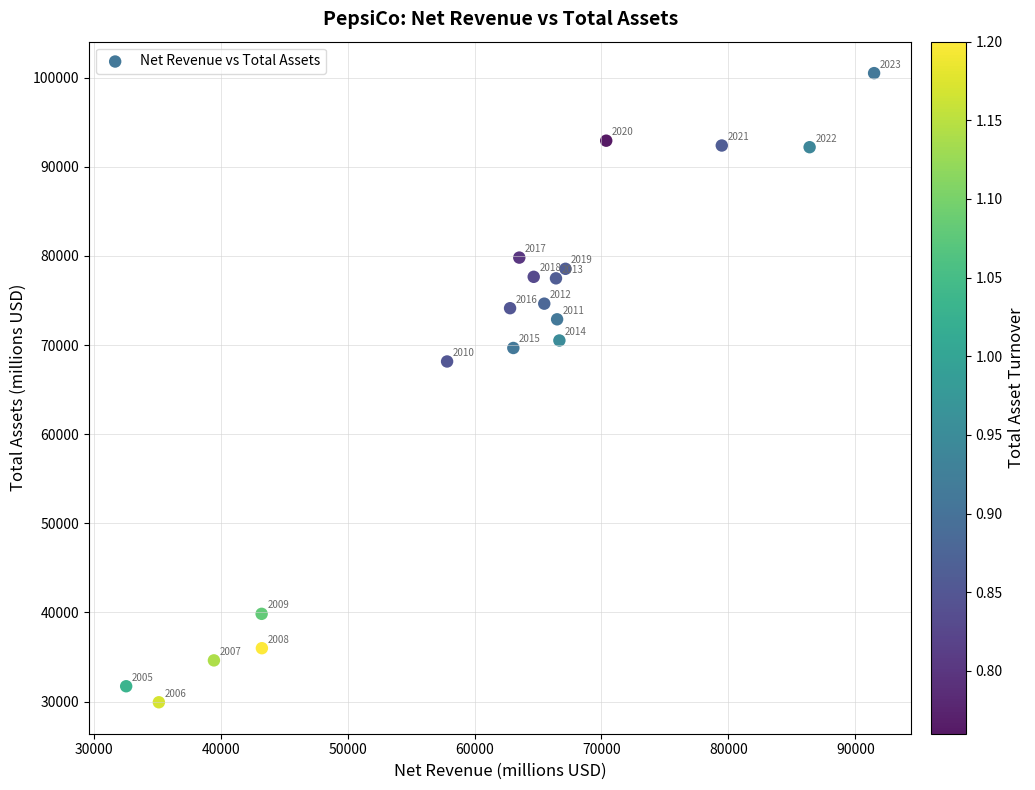

What Y value in the scatter plot is closest to 65212?

68153